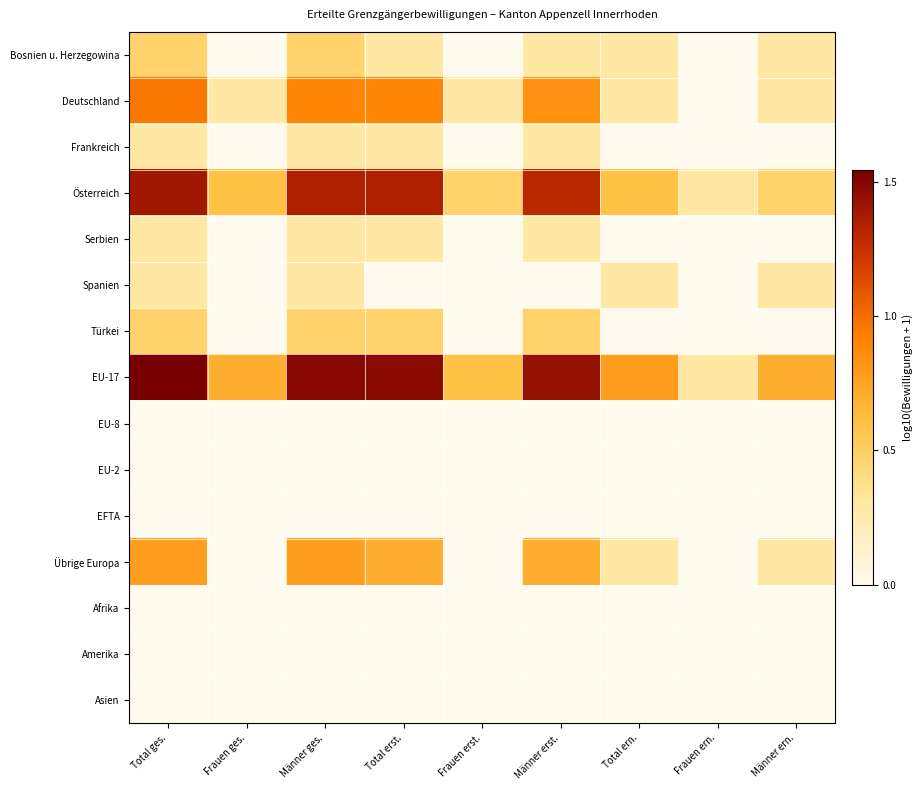

Reading left to right, list all the values displayed in this chart.

Bosnien u. Herzegowina: Total ges.=0.5	Frauen ges.=0.0	Männer ges.=0.5	Total erst.=0.3	Frauen erst.=0.0	Männer erst.=0.3	Total ern.=0.3	Frauen ern.=0.0	Männer ern.=0.3
Deutschland: Total ges.=1.0	Frauen ges.=0.3	Männer ges.=0.9	Total erst.=0.9	Frauen erst.=0.3	Männer erst.=0.8	Total ern.=0.3	Frauen ern.=0.0	Männer ern.=0.3
Frankreich: Total ges.=0.3	Frauen ges.=0.0	Männer ges.=0.3	Total erst.=0.3	Frauen erst.=0.0	Männer erst.=0.3	Total ern.=0.0	Frauen ern.=0.0	Männer ern.=0.0
Österreich: Total ges.=1.4	Frauen ges.=0.6	Männer ges.=1.3	Total erst.=1.3	Frauen erst.=0.5	Männer erst.=1.3	Total ern.=0.6	Frauen ern.=0.3	Männer ern.=0.5
Serbien: Total ges.=0.3	Frauen ges.=0.0	Männer ges.=0.3	Total erst.=0.3	Frauen erst.=0.0	Männer erst.=0.3	Total ern.=0.0	Frauen ern.=0.0	Männer ern.=0.0
Spanien: Total ges.=0.3	Frauen ges.=0.0	Männer ges.=0.3	Total erst.=0.0	Frauen erst.=0.0	Männer erst.=0.0	Total ern.=0.3	Frauen ern.=0.0	Männer ern.=0.3
Türkei: Total ges.=0.5	Frauen ges.=0.0	Männer ges.=0.5	Total erst.=0.5	Frauen erst.=0.0	Männer erst.=0.5	Total ern.=0.0	Frauen ern.=0.0	Männer ern.=0.0
EU-17: Total ges.=1.5	Frauen ges.=0.7	Männer ges.=1.5	Total erst.=1.5	Frauen erst.=0.6	Männer erst.=1.4	Total ern.=0.8	Frauen ern.=0.3	Männer ern.=0.7
EU-8: Total ges.=0.0	Frauen ges.=0.0	Männer ges.=0.0	Total erst.=0.0	Frauen erst.=0.0	Männer erst.=0.0	Total ern.=0.0	Frauen ern.=0.0	Männer ern.=0.0
EU-2: Total ges.=0.0	Frauen ges.=0.0	Männer ges.=0.0	Total erst.=0.0	Frauen erst.=0.0	Männer erst.=0.0	Total ern.=0.0	Frauen ern.=0.0	Männer ern.=0.0
EFTA: Total ges.=0.0	Frauen ges.=0.0	Männer ges.=0.0	Total erst.=0.0	Frauen erst.=0.0	Männer erst.=0.0	Total ern.=0.0	Frauen ern.=0.0	Männer ern.=0.0
Übrige Europa: Total ges.=0.8	Frauen ges.=0.0	Männer ges.=0.8	Total erst.=0.7	Frauen erst.=0.0	Männer erst.=0.7	Total ern.=0.3	Frauen ern.=0.0	Männer ern.=0.3
Afrika: Total ges.=0.0	Frauen ges.=0.0	Männer ges.=0.0	Total erst.=0.0	Frauen erst.=0.0	Männer erst.=0.0	Total ern.=0.0	Frauen ern.=0.0	Männer ern.=0.0
Amerika: Total ges.=0.0	Frauen ges.=0.0	Männer ges.=0.0	Total erst.=0.0	Frauen erst.=0.0	Männer erst.=0.0	Total ern.=0.0	Frauen ern.=0.0	Männer ern.=0.0
Asien: Total ges.=0.0	Frauen ges.=0.0	Männer ges.=0.0	Total erst.=0.0	Frauen erst.=0.0	Männer erst.=0.0	Total ern.=0.0	Frauen ern.=0.0	Männer ern.=0.0